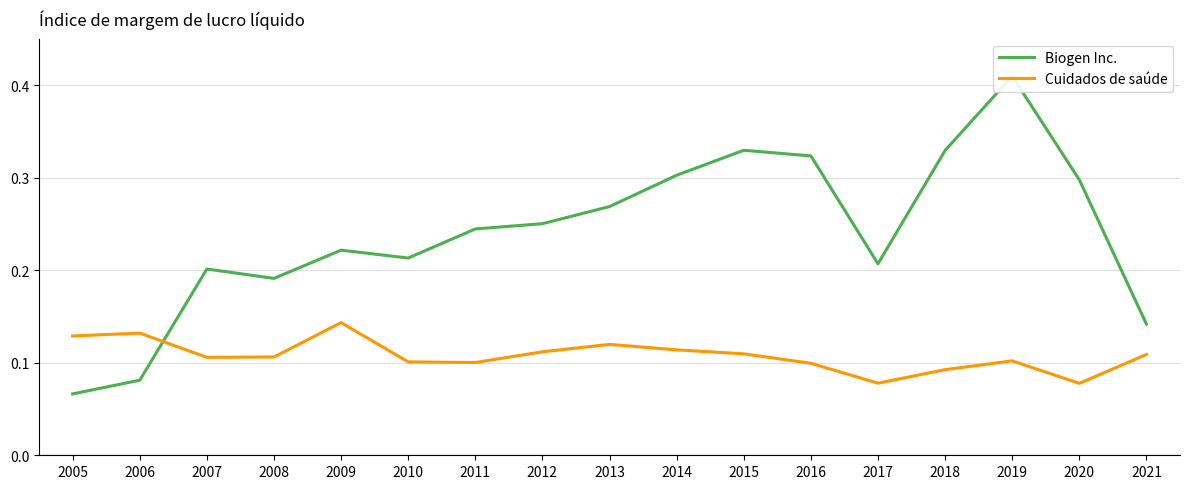

Which series has the largest range (max minus min)?

Biogen Inc.